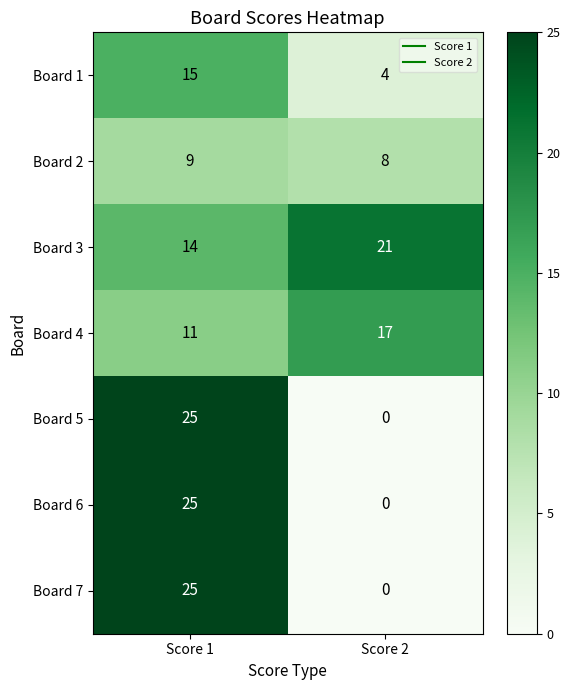

At which label is Board 1 closest to 9?

Score 2